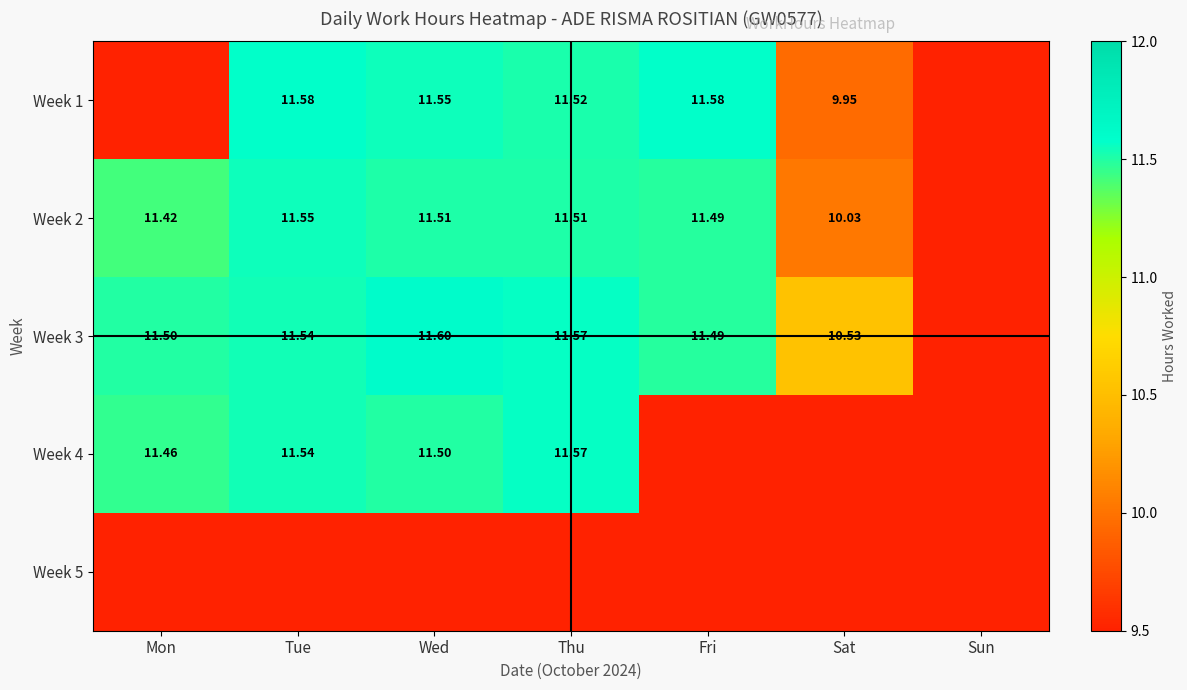

Where does the Week 3 series first go above 11?

Mon